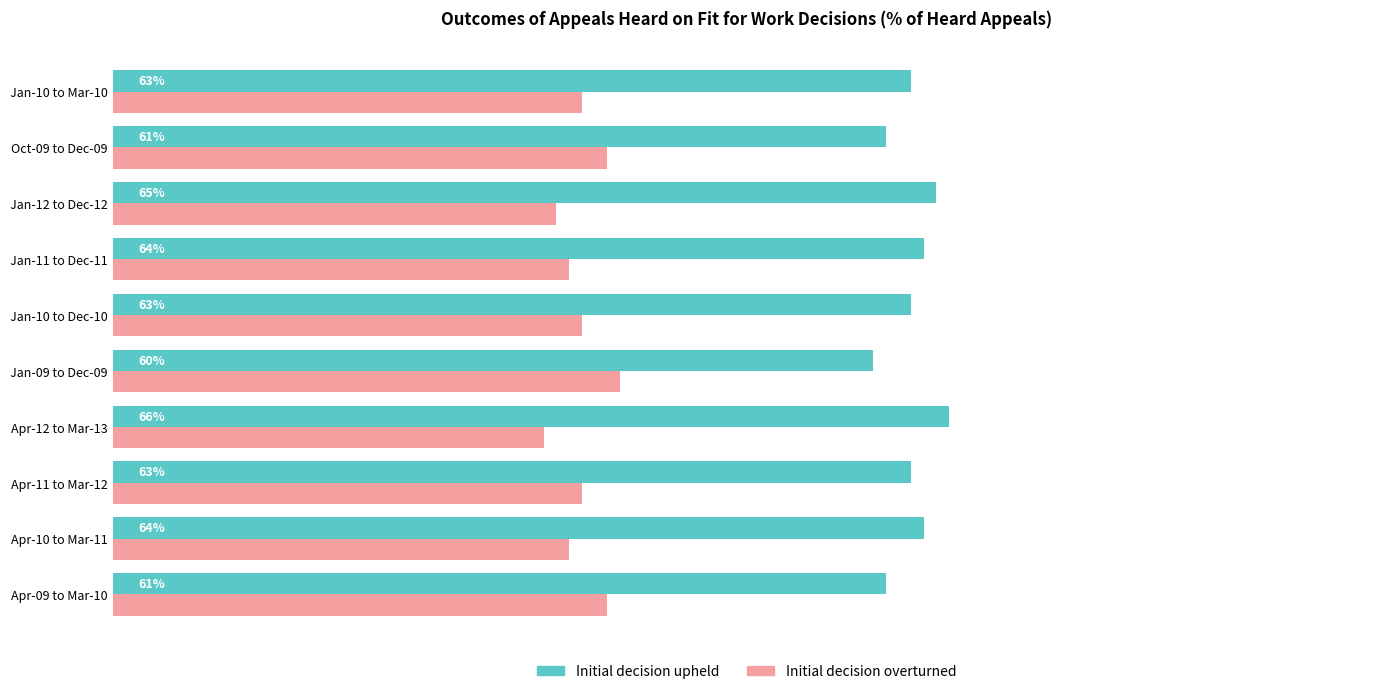

List the series in order of their peak value, lowest first.

Initial decision overturned, Initial decision upheld